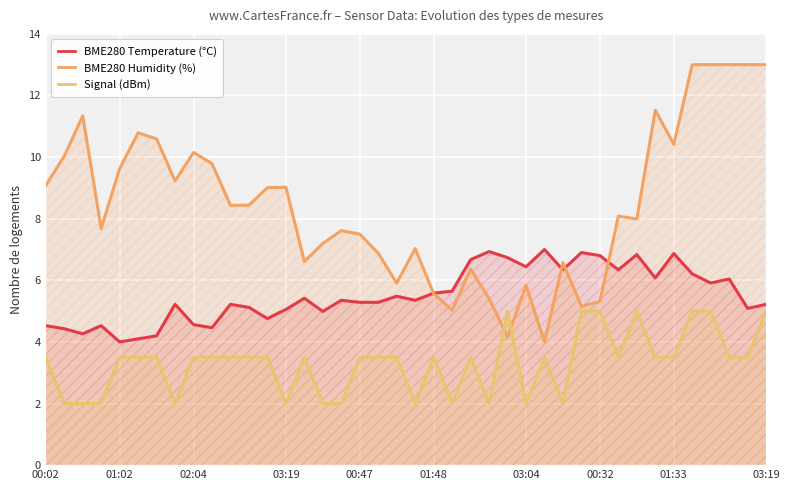

What is the highest value of the BME280 Temperature (°C) series?

7.0